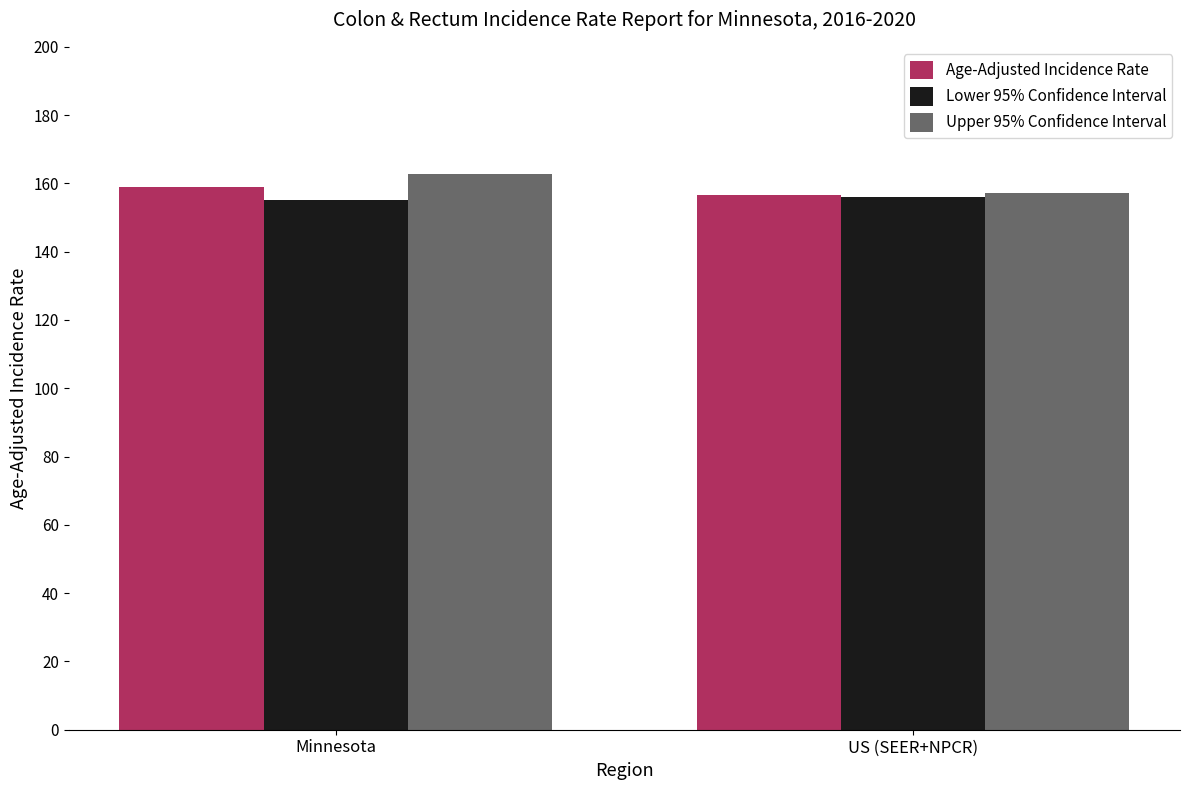

Reading left to right, what are all the values shown in this chart?

Age-Adjusted Incidence Rate: Minnesota=158.9	US (SEER+NPCR)=156.6
Lower 95% Confidence Interval: Minnesota=155.1	US (SEER+NPCR)=156.1
Upper 95% Confidence Interval: Minnesota=162.8	US (SEER+NPCR)=157.1